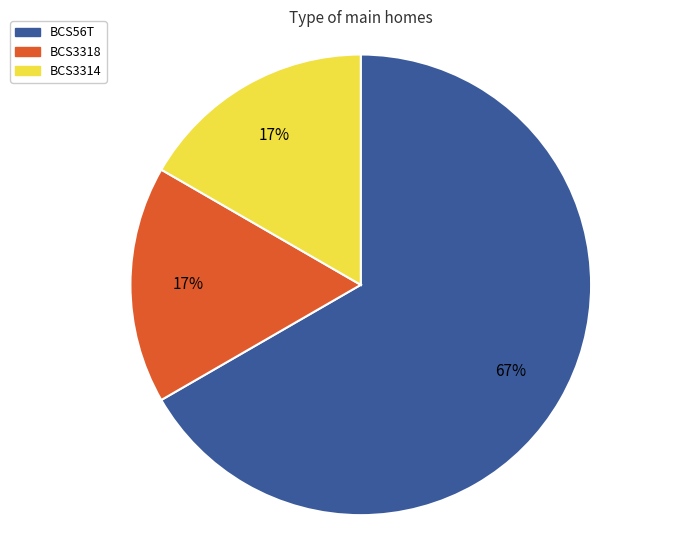

Approximately how many times larger is the value at BCS3318 compared to BCS56T?

0.3